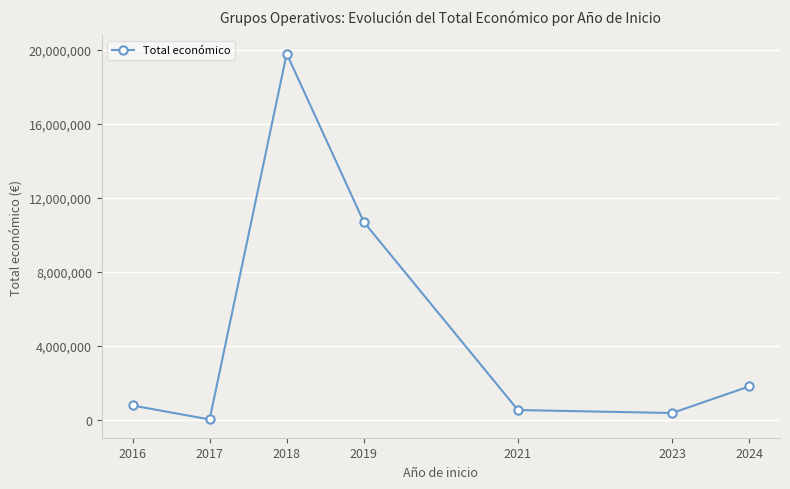

What is the greatest value displayed?

19780866